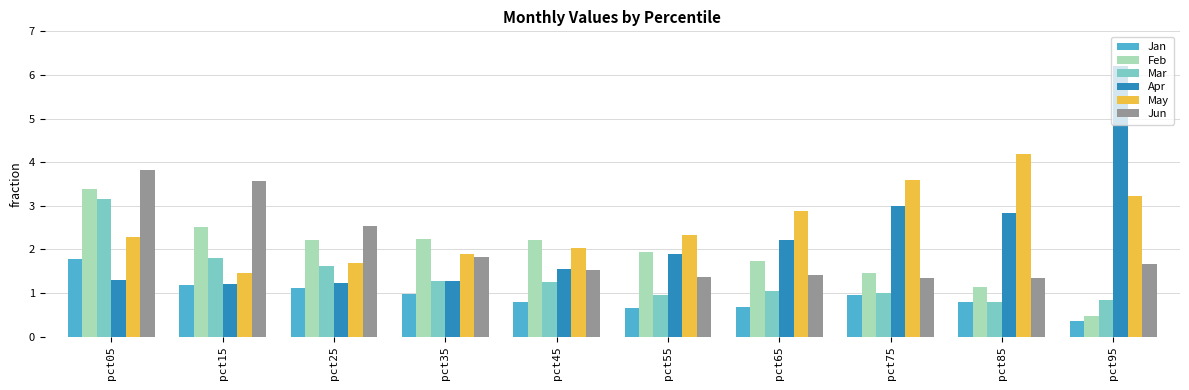

What is the total value across all series at pct25?

10.4